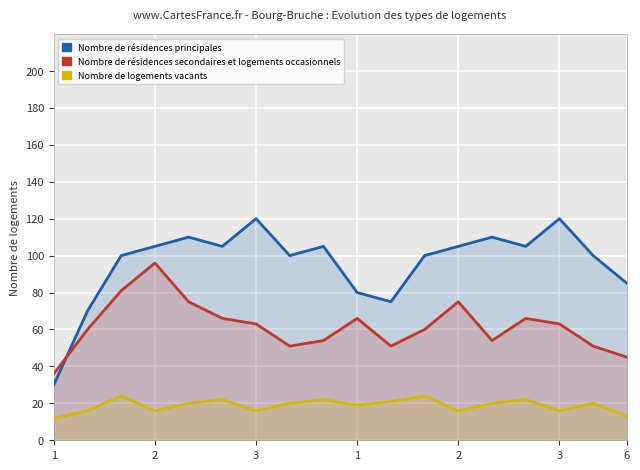

True or false: Nombre de résidences secondaires et logements occasionnels and Nombre de logements vacants cross at least once.

False